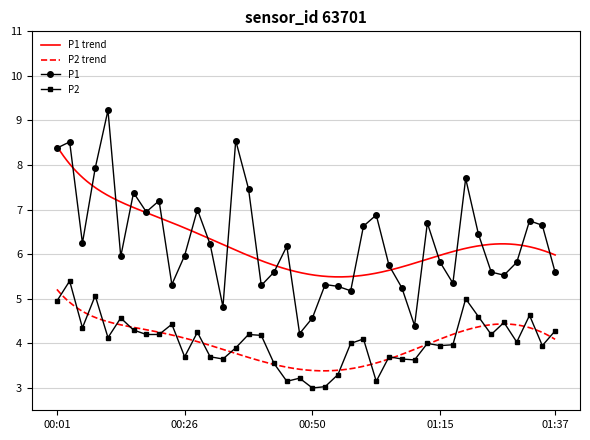

What is the smallest value displayed?

3.0